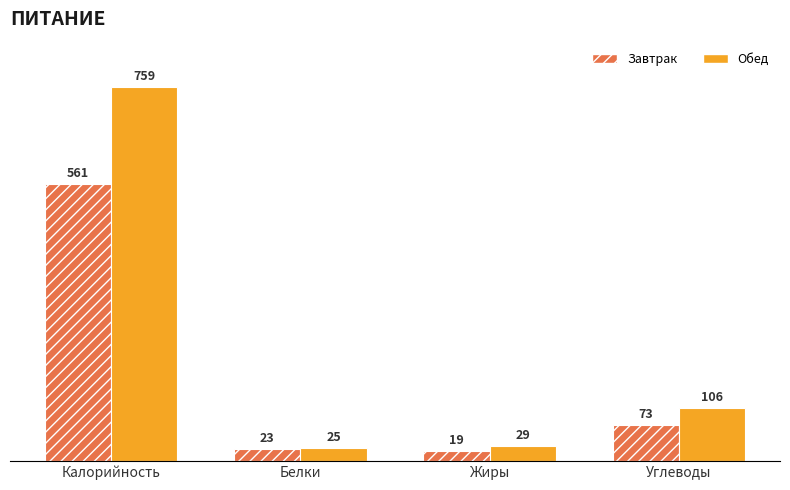

What is the sum of the Обед values at Углеводы and Белки?

131